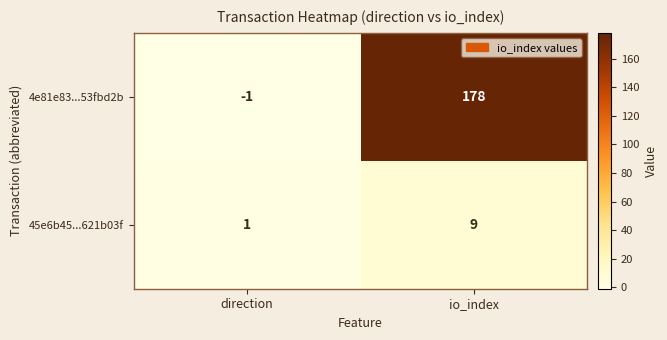

Where is 45e6b45...621b03f nearest to the value 5?

direction